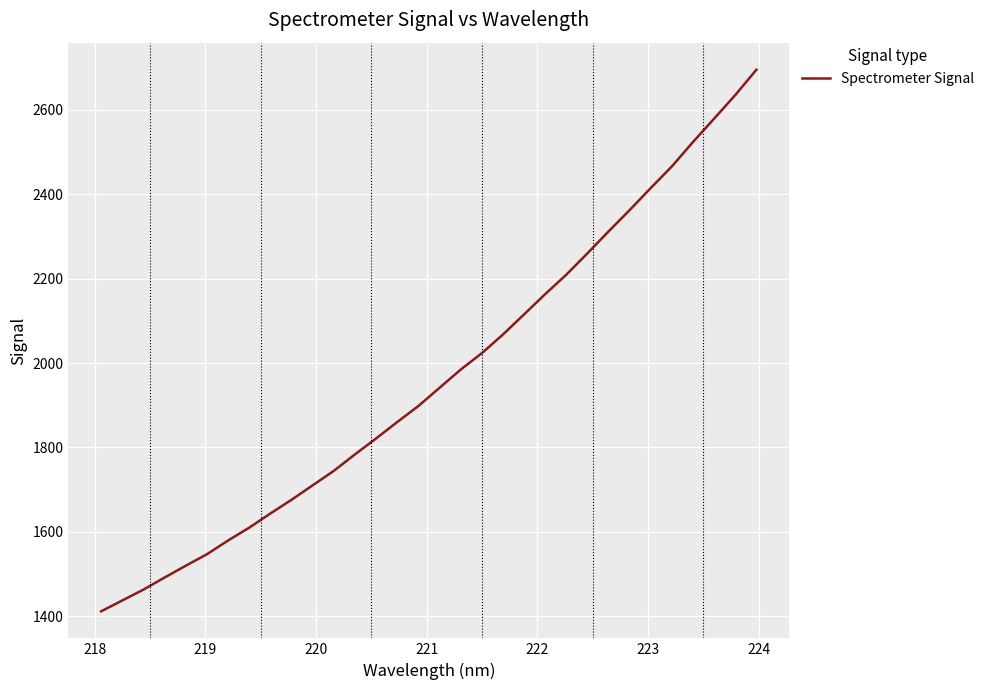

How many values are below 1941?

16